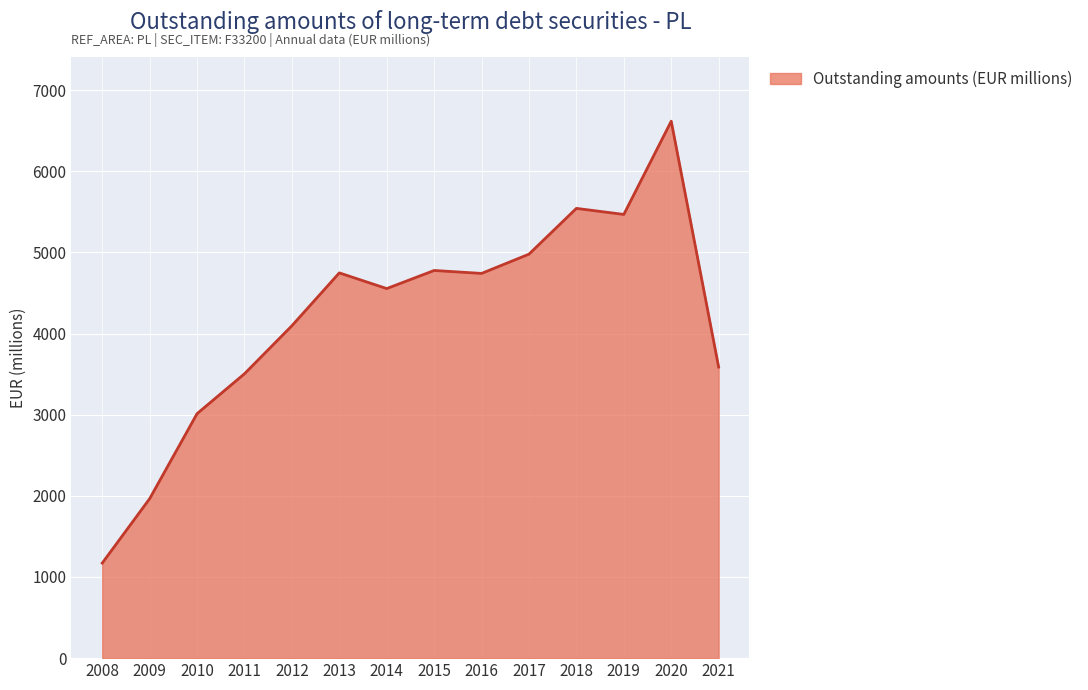

Approximately how many times larger is the value at 2021 compared to 2011?

1.0